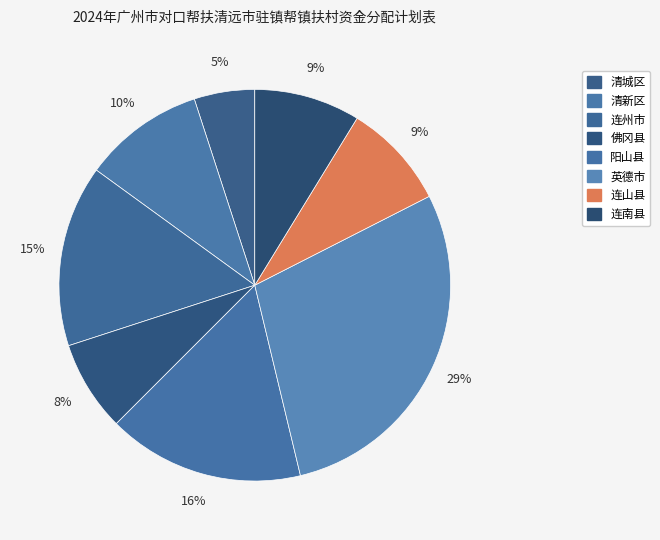

Count the number of slices in the pie.

8